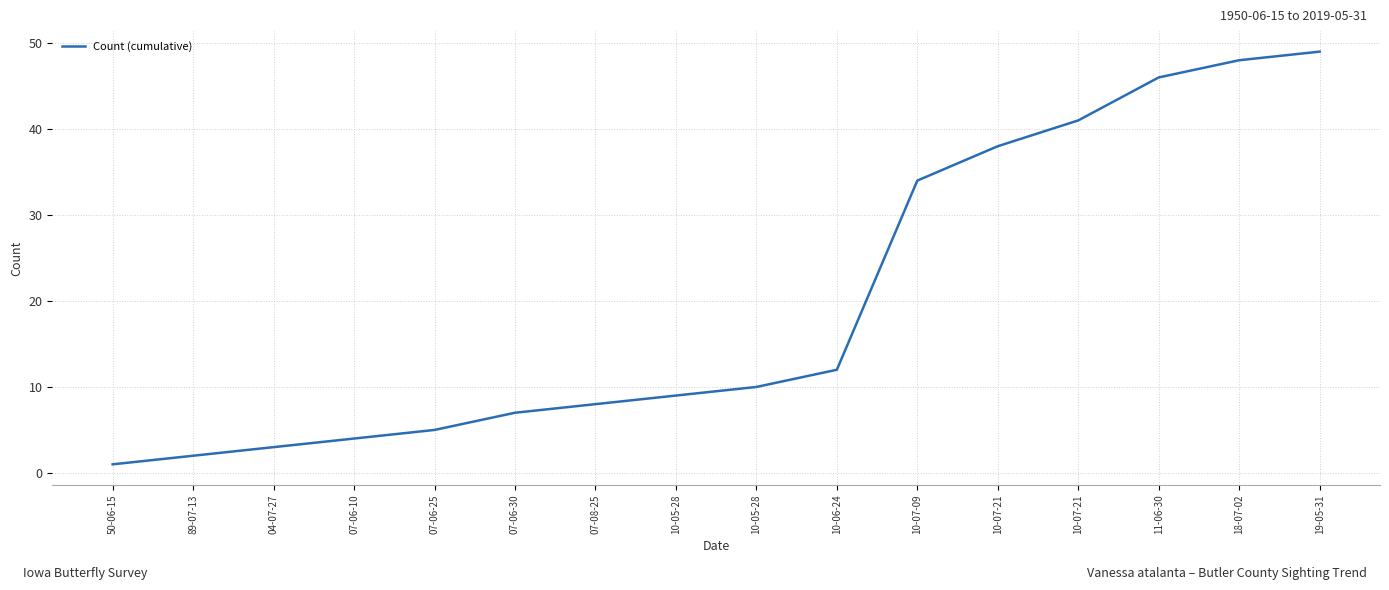

List the labels in order of value, largest first.

19-05-31, 18-07-02, 11-06-30, 10-07-21, 10-07-21, 10-07-09, 10-06-24, 10-05-28, 10-05-28, 07-08-25, 07-06-30, 07-06-25, 07-06-10, 04-07-27, 89-07-13, 50-06-15